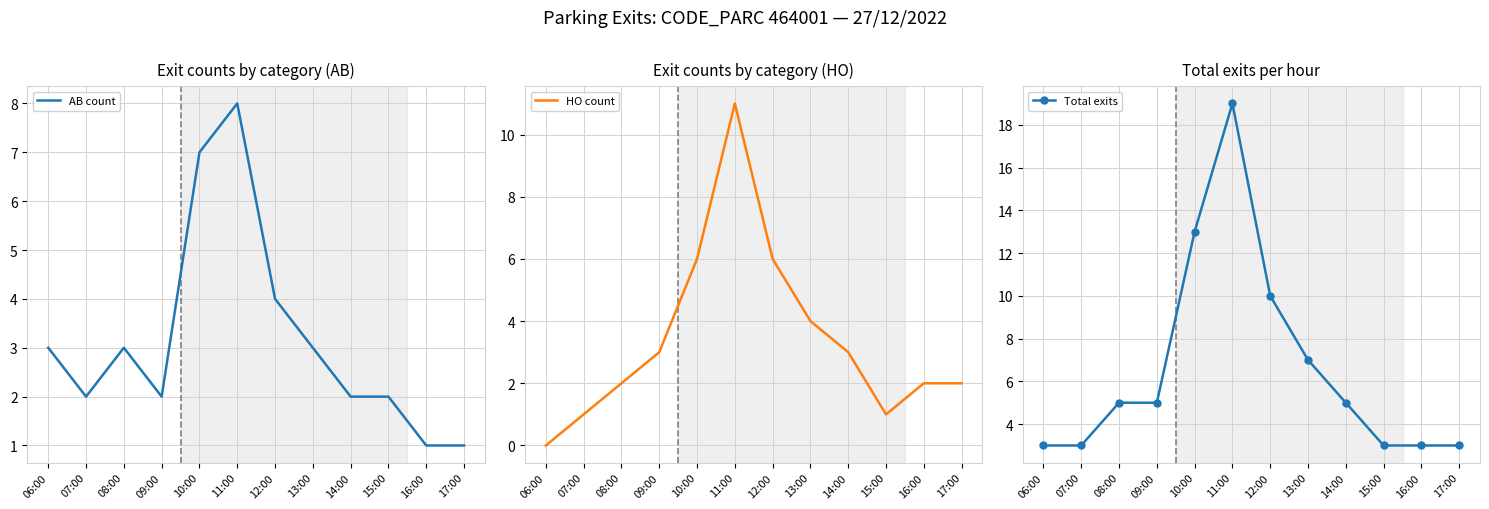

The HO count series shows 2 at 13:00. True or false?

False